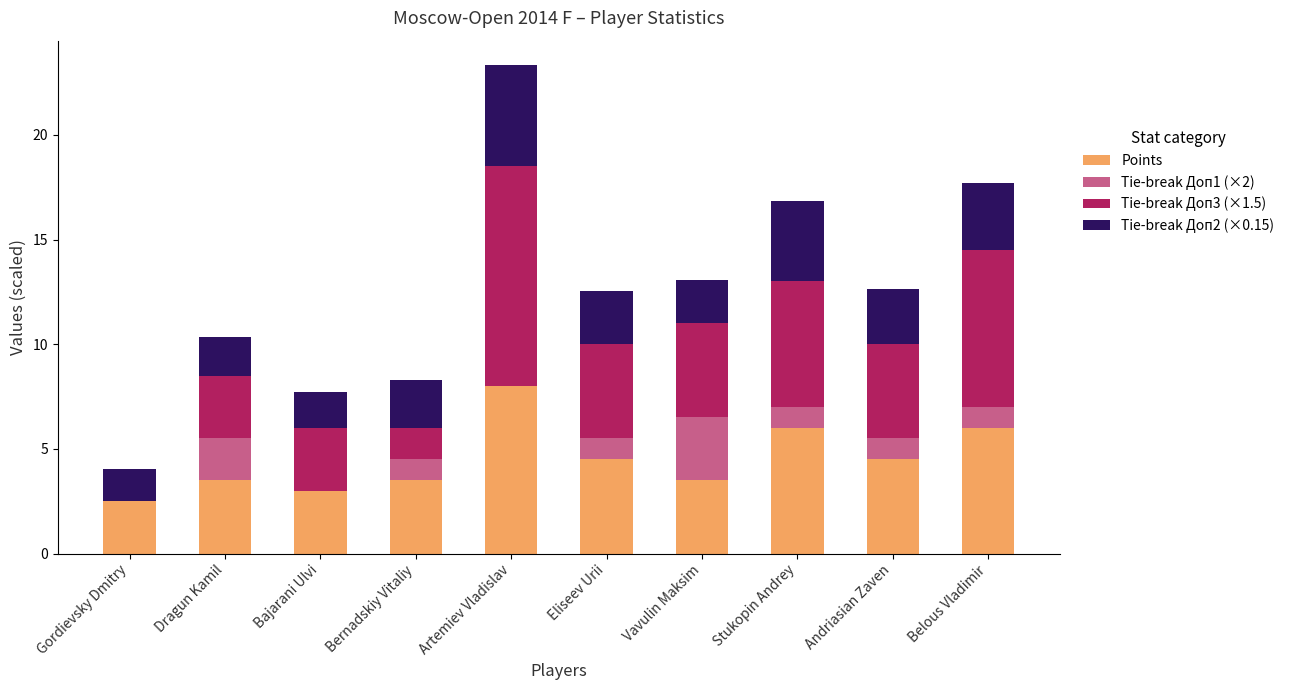

True or false: Points has a value of 6.0 at Stukopin Andrey.

True